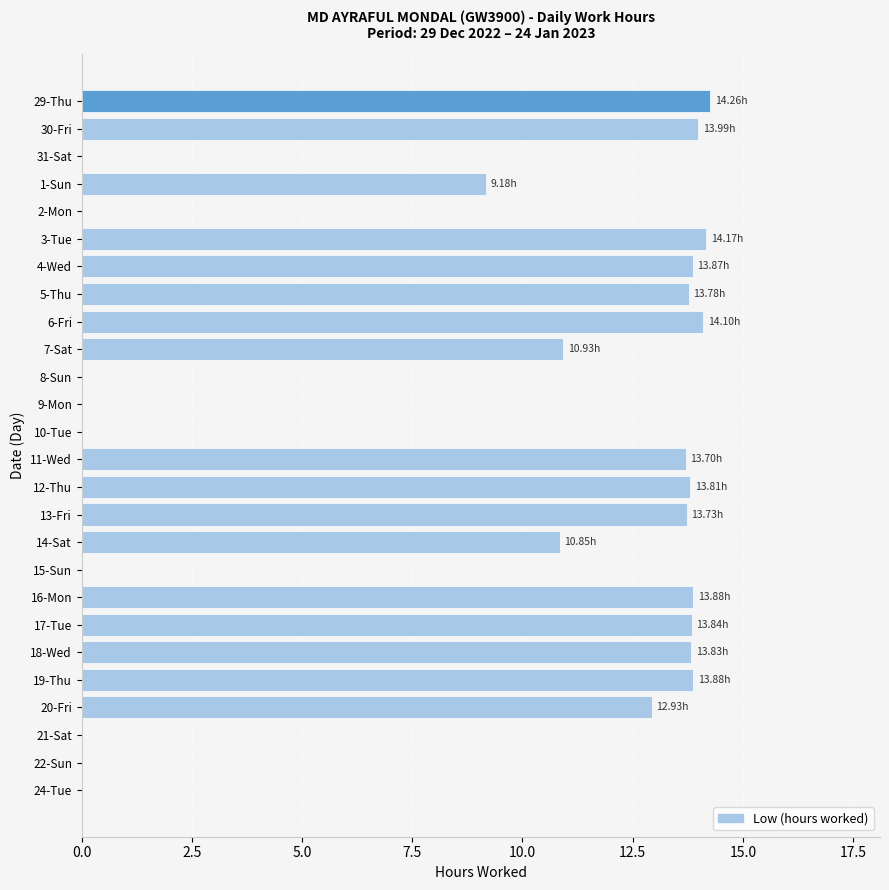

What is the sum of all values?

224.7